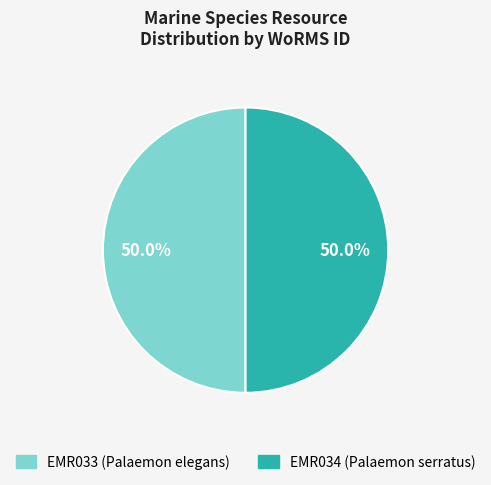

Combined, do EMR033 (Palaemon elegans) and EMR034 (Palaemon serratus) account for over 50%?

Yes